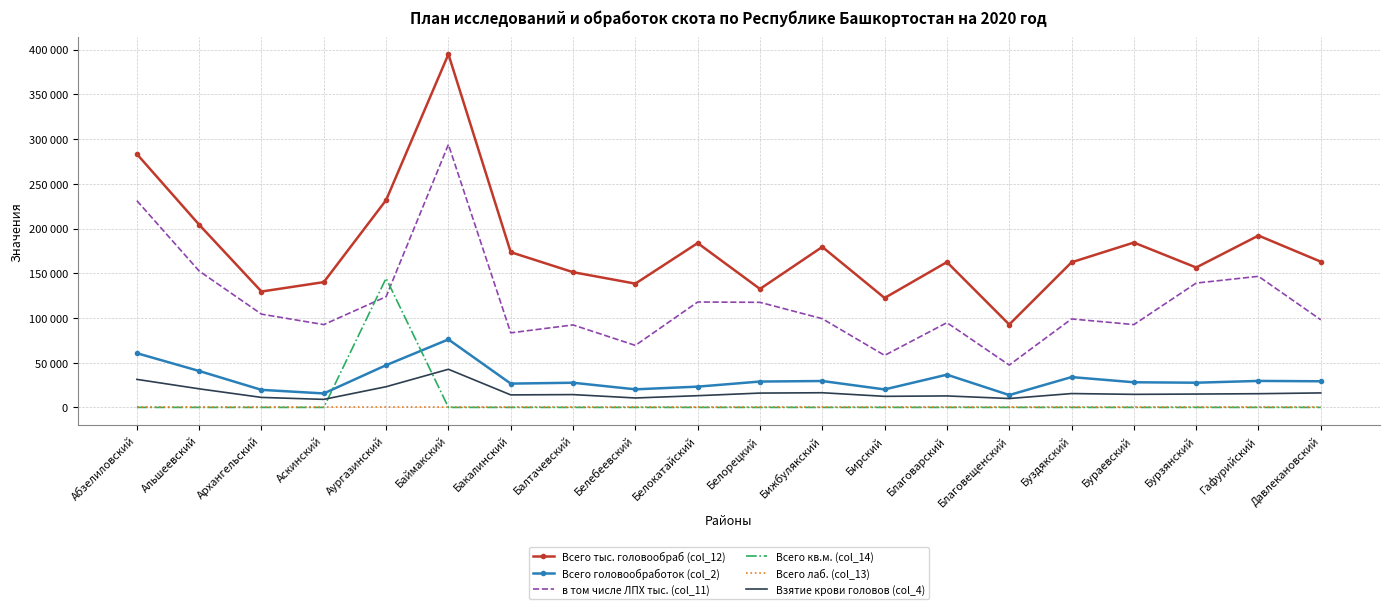

In Взятие крови головов (col_4), how many points are higher than both neighbors (excluding endpoints)?

5